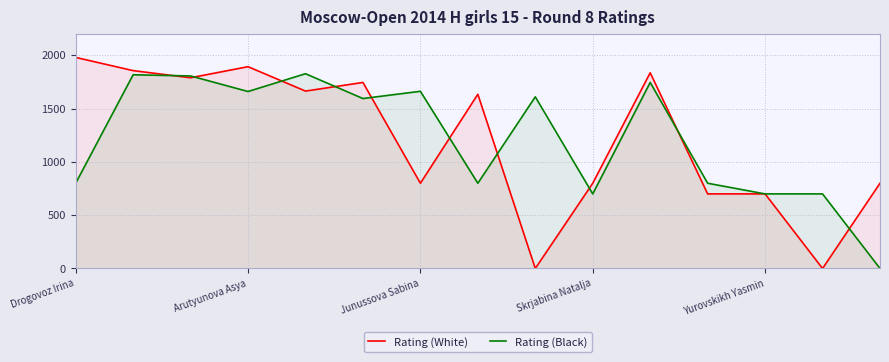

What is the greatest value displayed?

1981